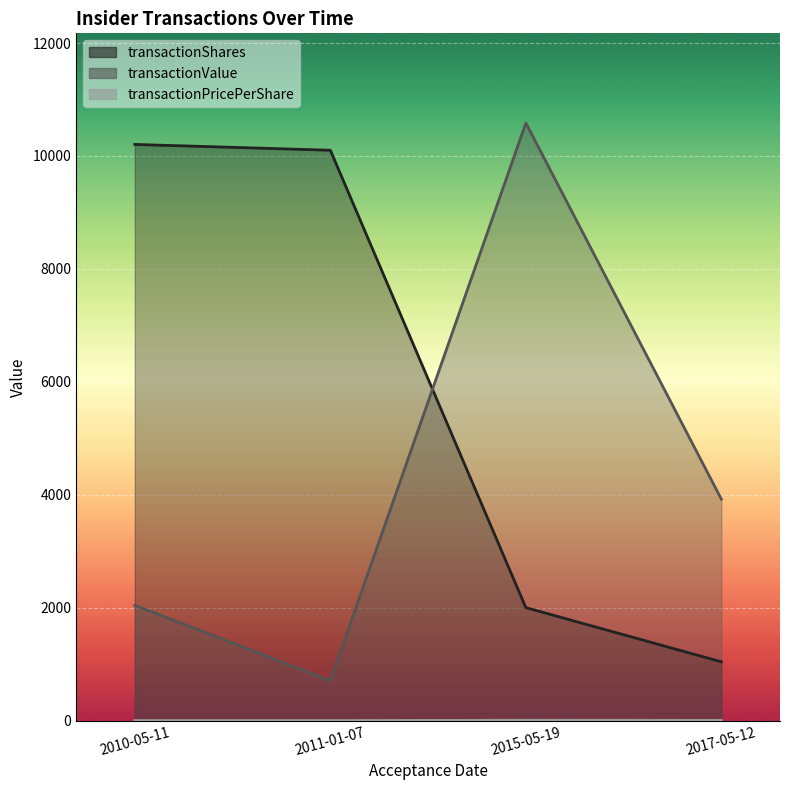

At which label does transactionValue first exceed 3921?

2015-05-19